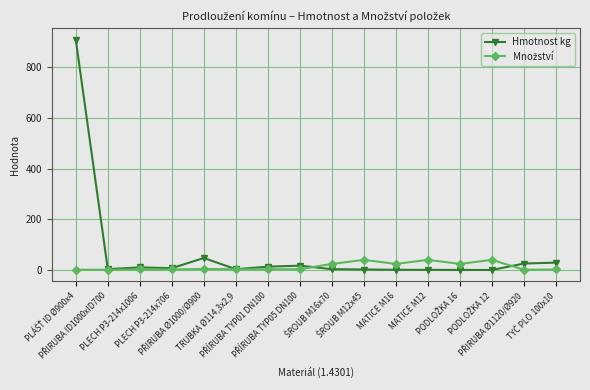

How many data points does each series have?

16